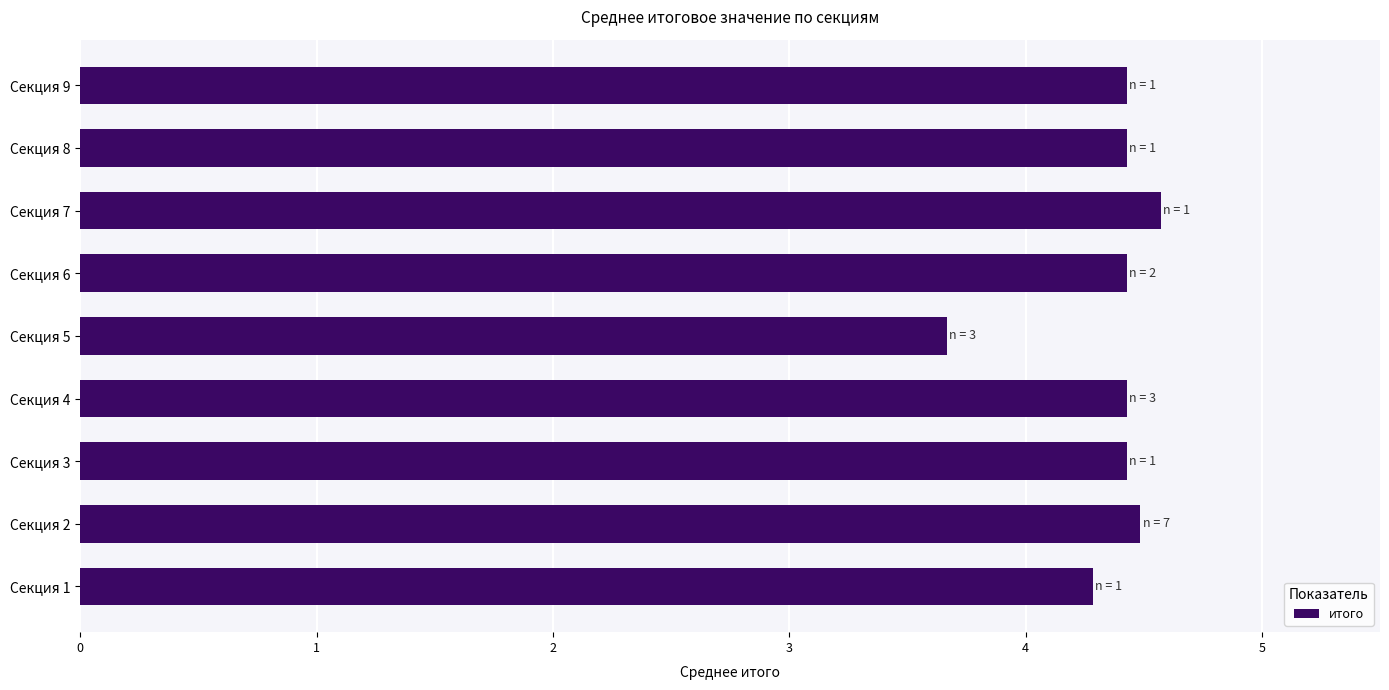

What is the greatest value displayed?

4.6